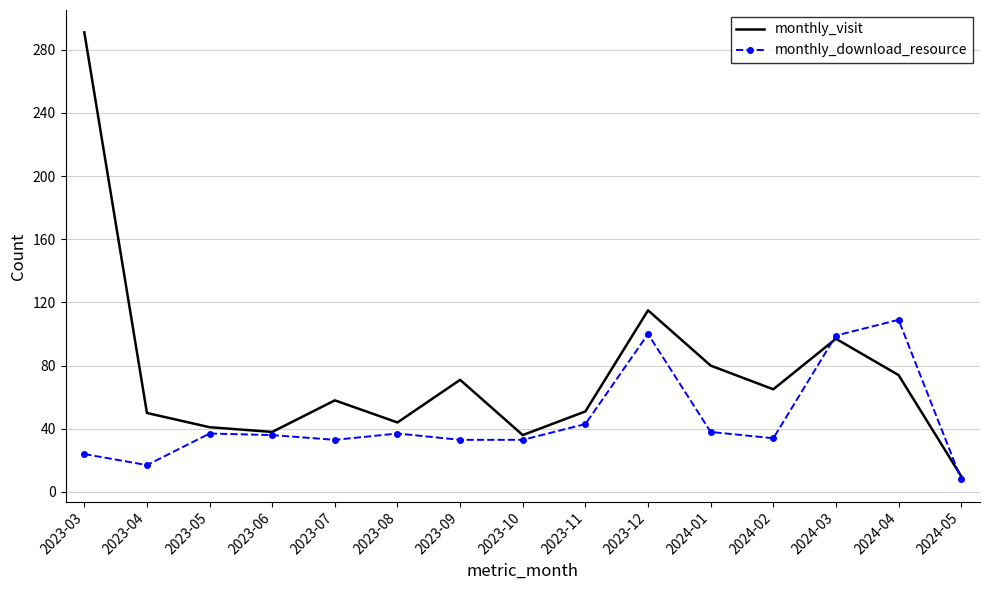

How many values in the monthly_download_resource series are below 36?

7